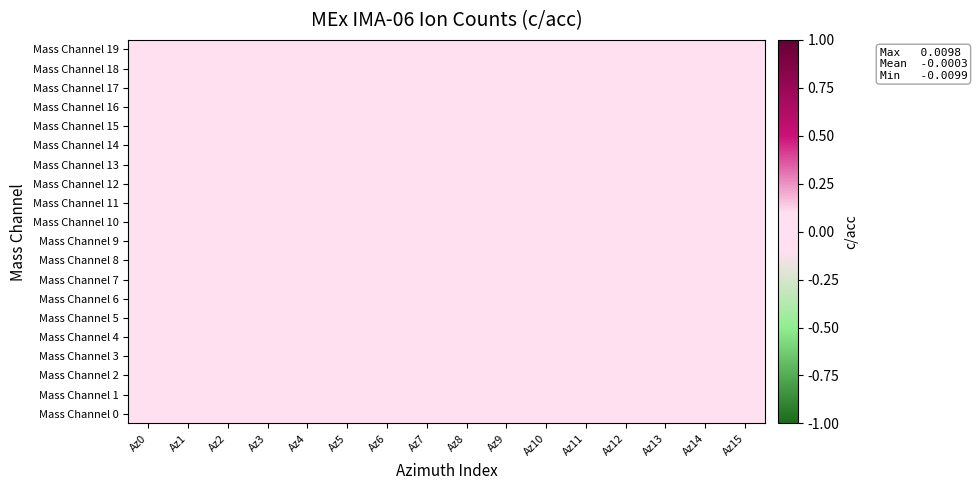

At which category is the sum across all series the highest?

Az7